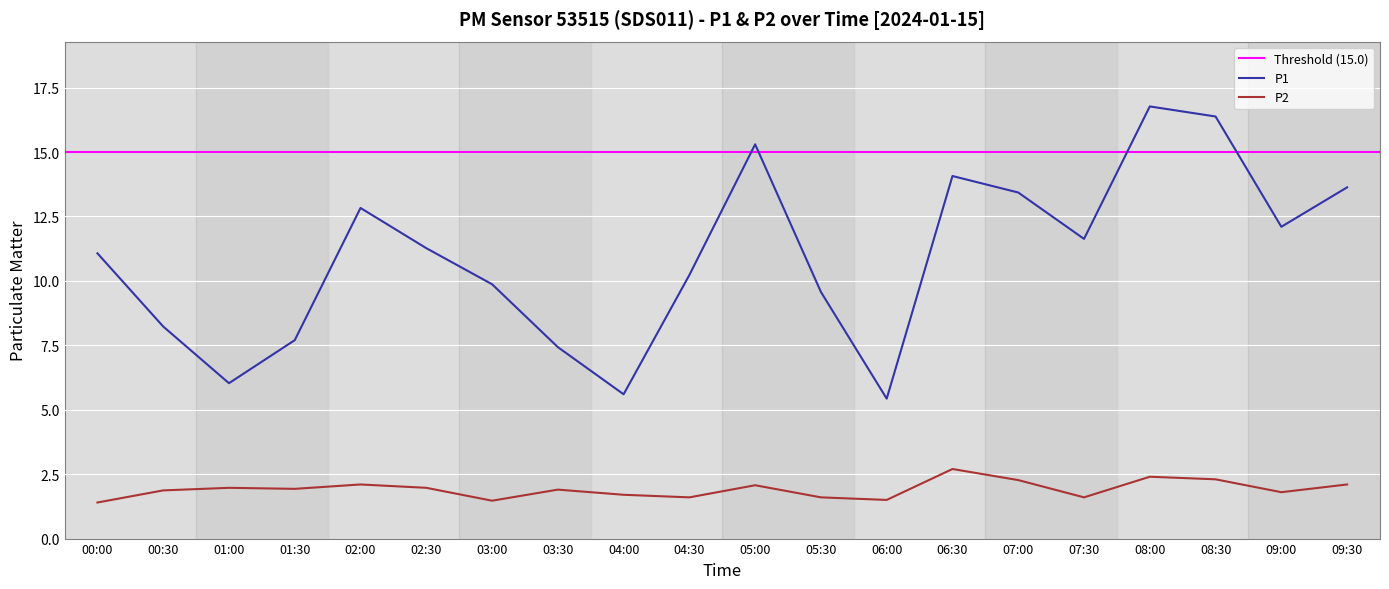

What is the approximate value of P1 at 00:00?

11.1